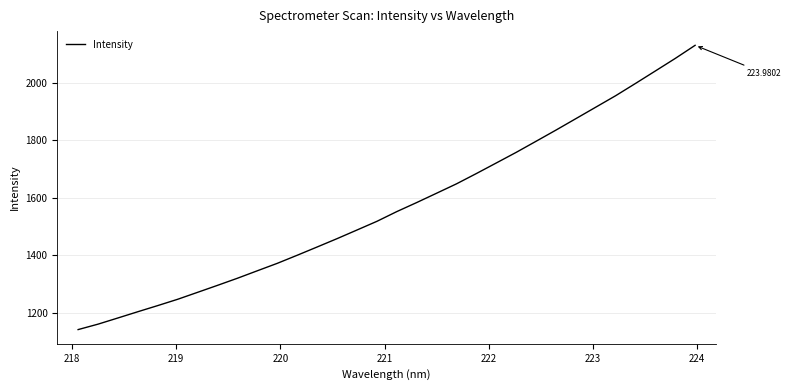

What is the difference between the maximum and minimum values?

988.6